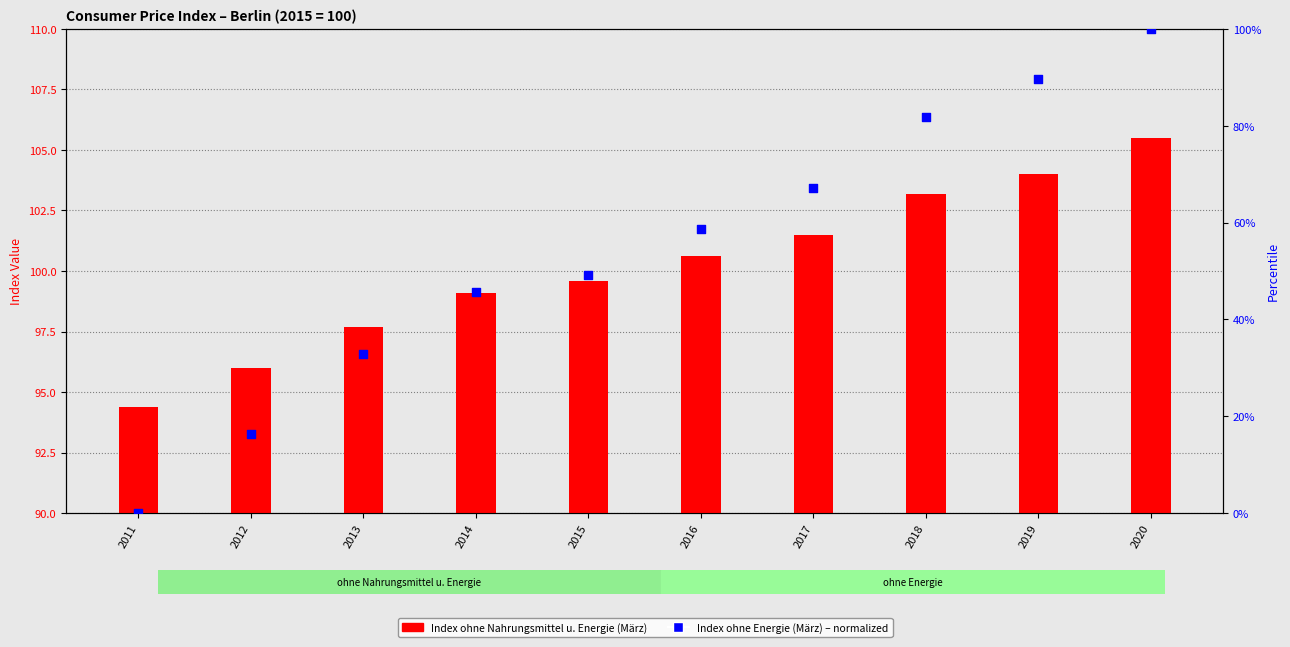

Which series contains the lowest Y value?

Gesamtindex ohne Energie (Maerz)